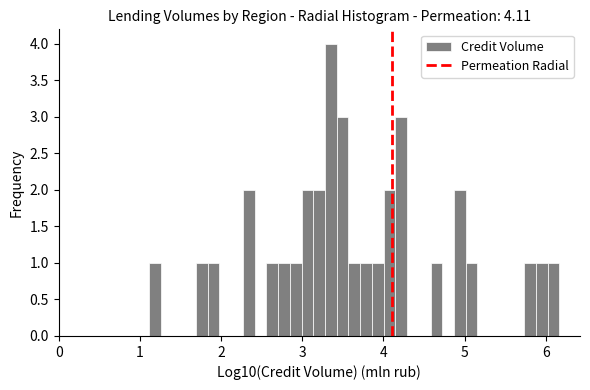

Around what value on the x-axis is the tallest bar? Give the approximate position of its centre, as read against the axis.

3.4